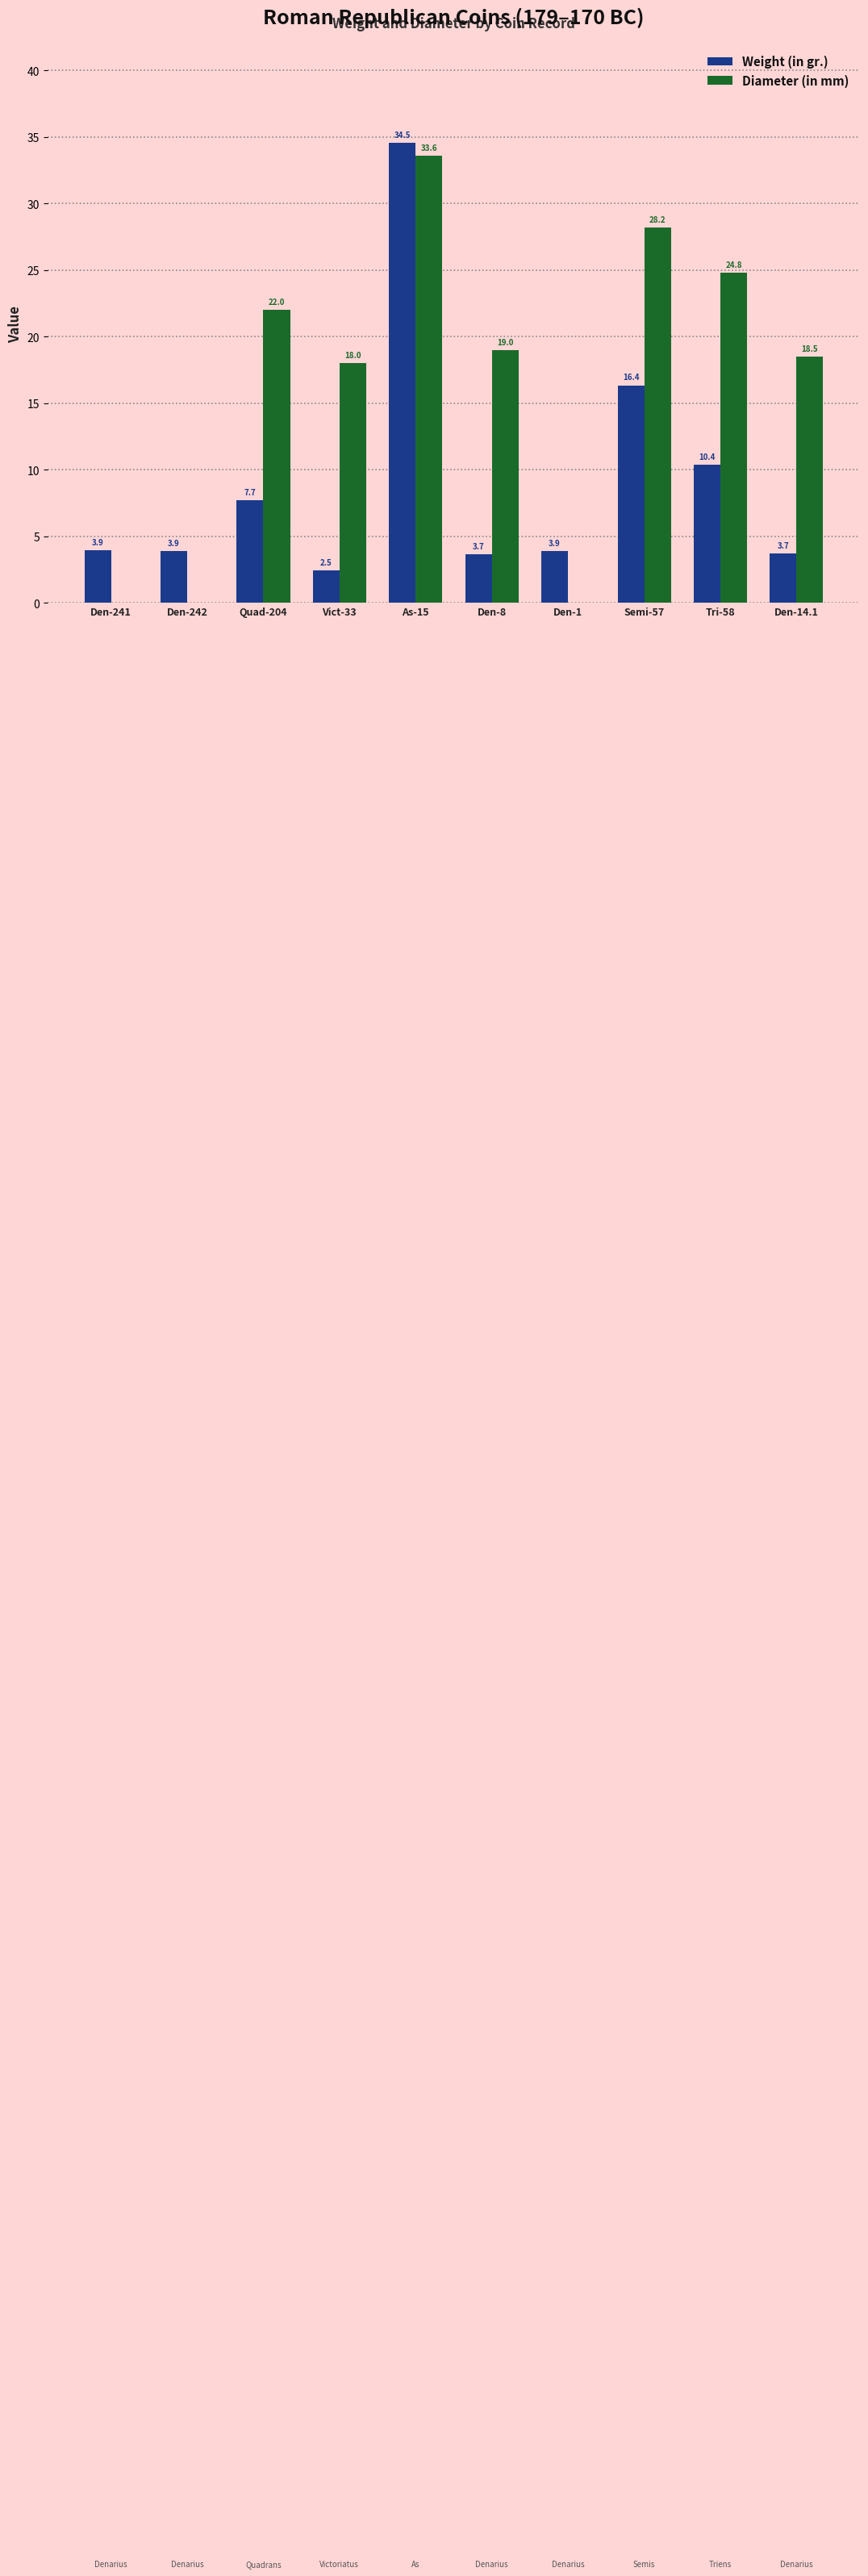

The value of Diameter (in mm) at Den-241 is -23.1. True or false?

False